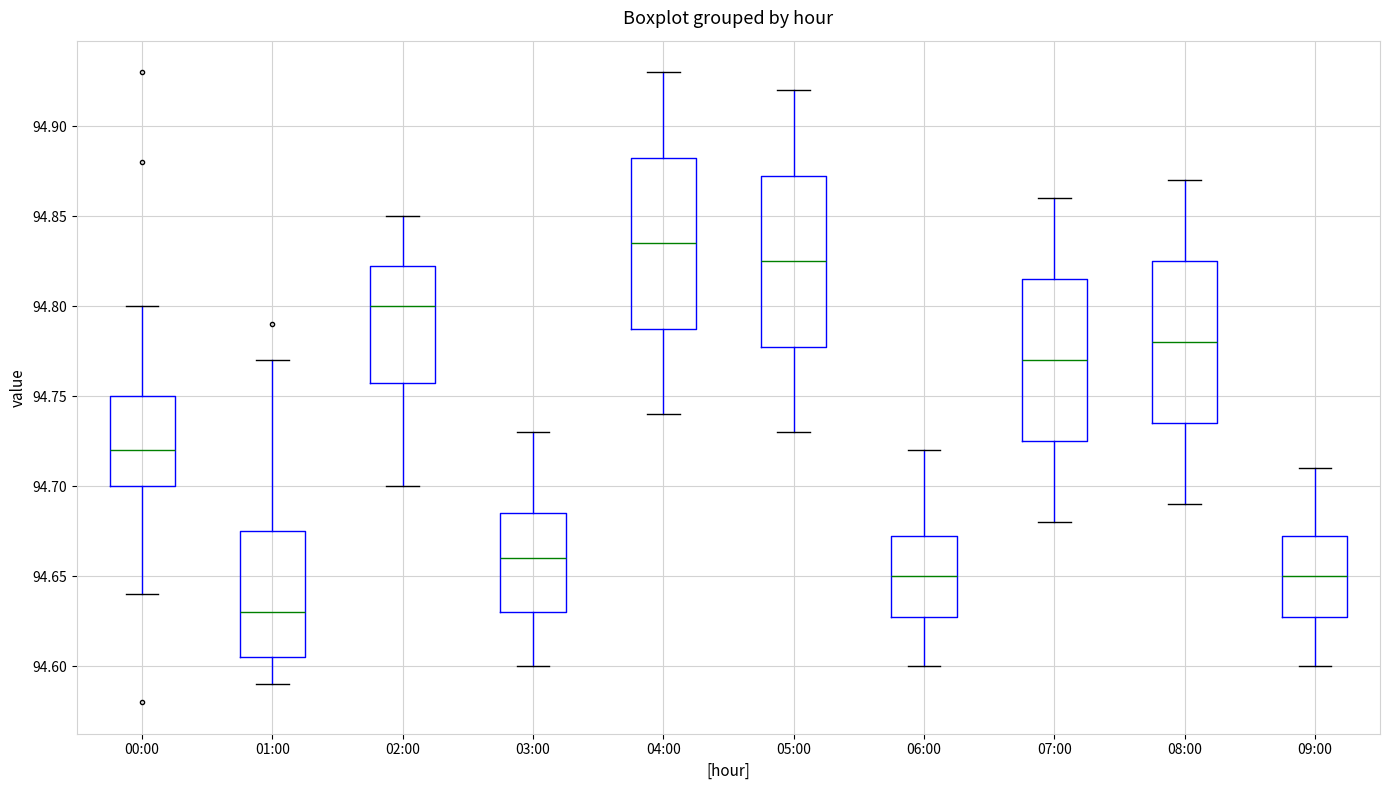

Reading left to right, read every box against the y-axis: the position of its median line, the range the box covers, and the ends of its whiskers. The values are not printed on the chart, so give them approximately, as read against the axis.

00:00: median 94.720, box 94.700 to 94.750, whiskers 94.640 to 94.800
01:00: median 94.630, box 94.605 to 94.675, whiskers 94.590 to 94.770
02:00: median 94.800, box 94.760 to 94.825, whiskers 94.700 to 94.850
03:00: median 94.660, box 94.630 to 94.685, whiskers 94.600 to 94.730
04:00: median 94.835, box 94.790 to 94.885, whiskers 94.740 to 94.930
05:00: median 94.825, box 94.780 to 94.875, whiskers 94.730 to 94.920
06:00: median 94.650, box 94.630 to 94.675, whiskers 94.600 to 94.720
07:00: median 94.770, box 94.725 to 94.815, whiskers 94.680 to 94.860
08:00: median 94.780, box 94.735 to 94.825, whiskers 94.690 to 94.870
09:00: median 94.650, box 94.630 to 94.675, whiskers 94.600 to 94.710